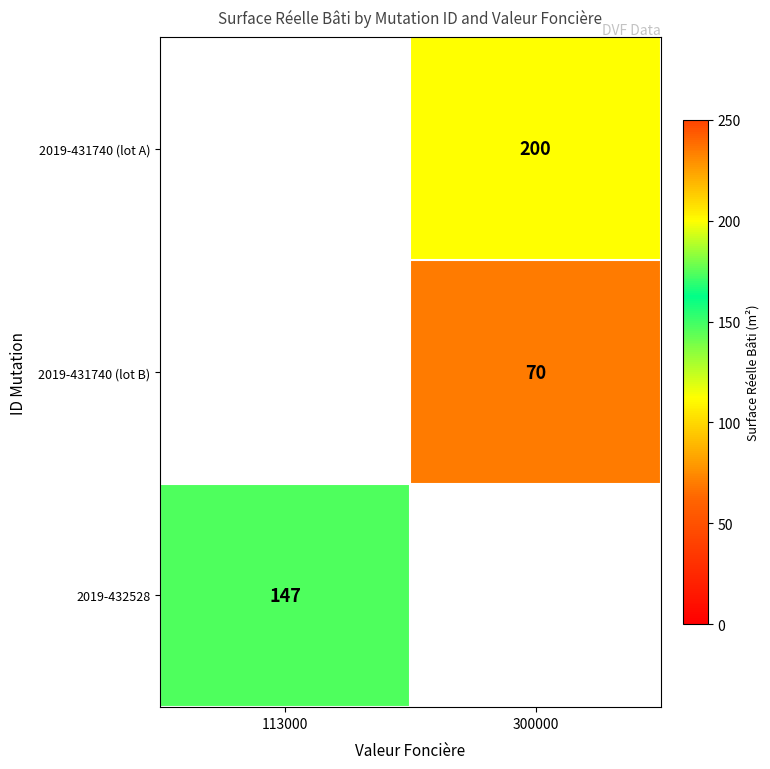

True or false: 2019-432528 has a value of 227 at 113000.

False